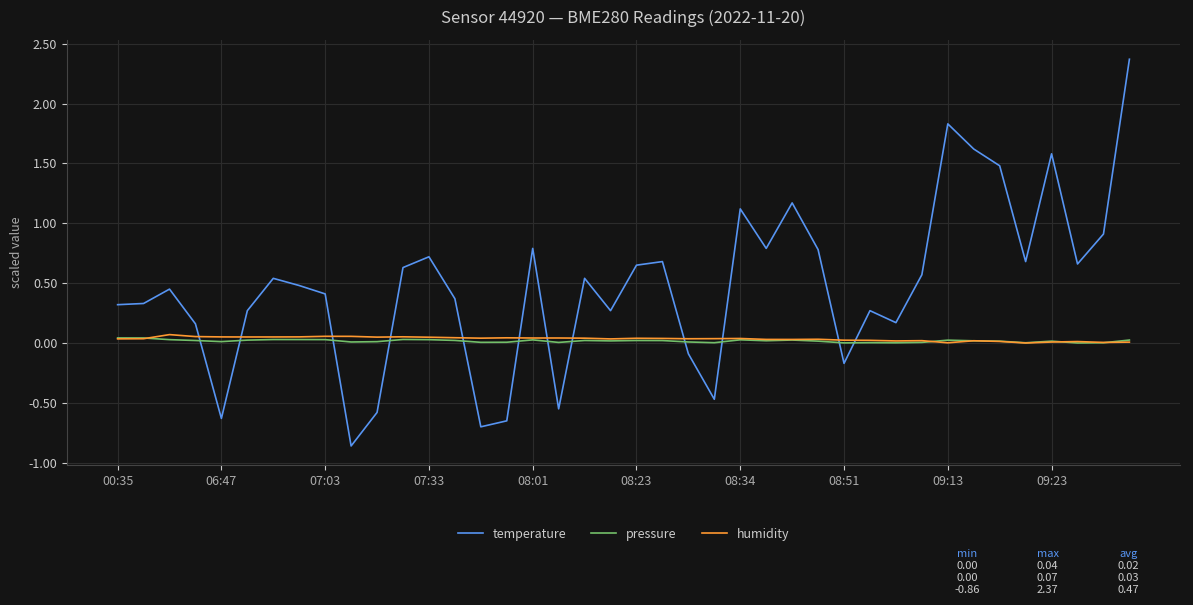

Is this an area chart (filled region under the line)?

No